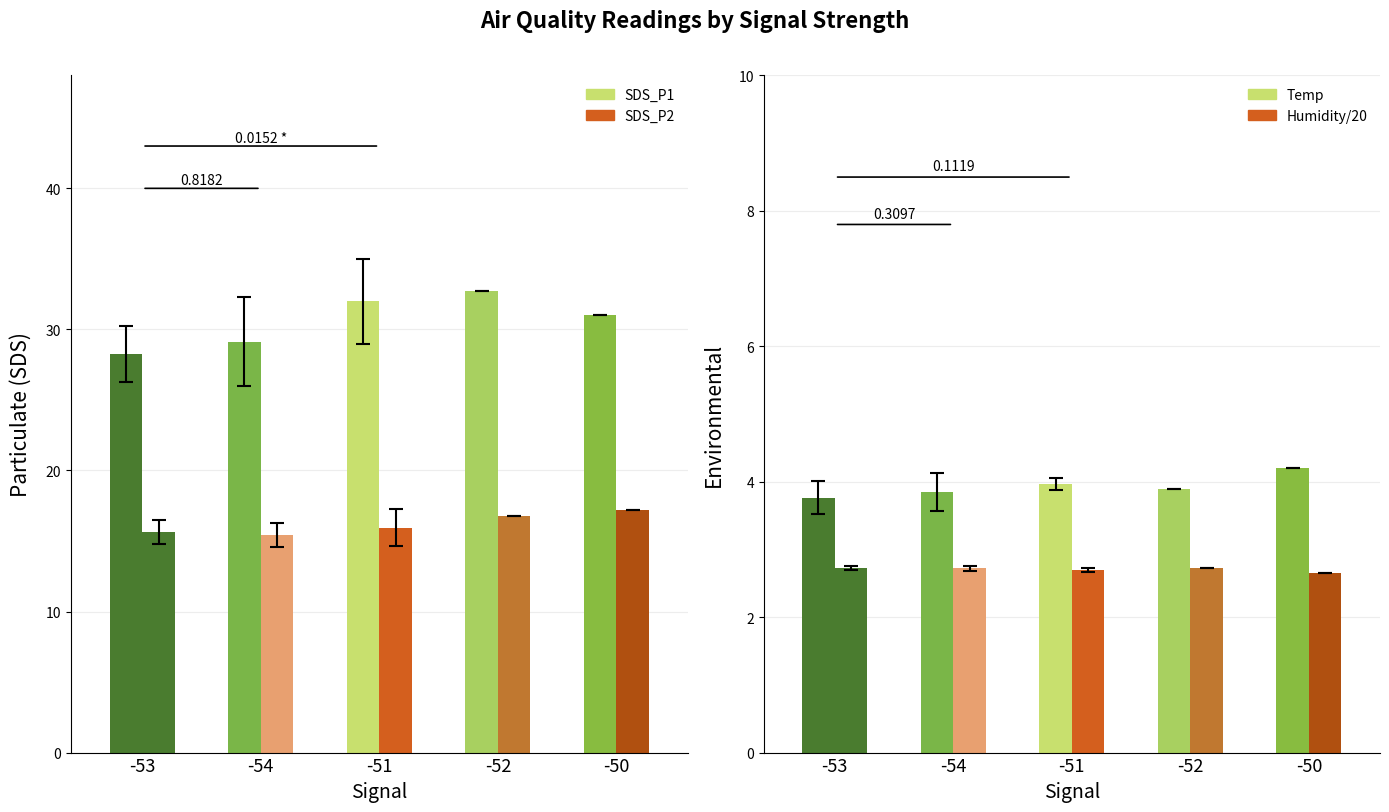

What is the difference between the maximum and second lowest values in the SDS_P2 series?

1.6